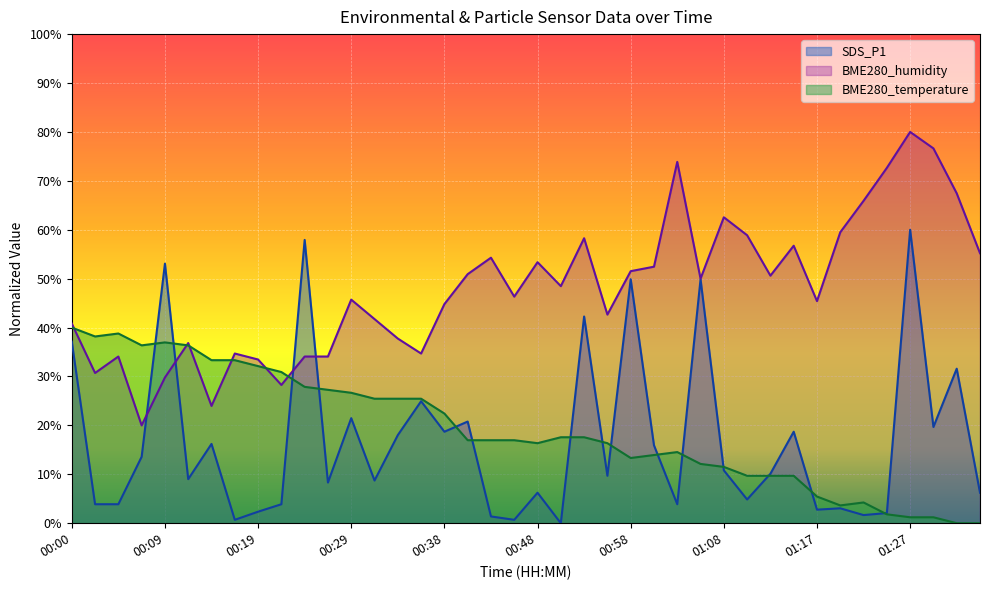

What is the average value of the SDS_P1 series?

16.8